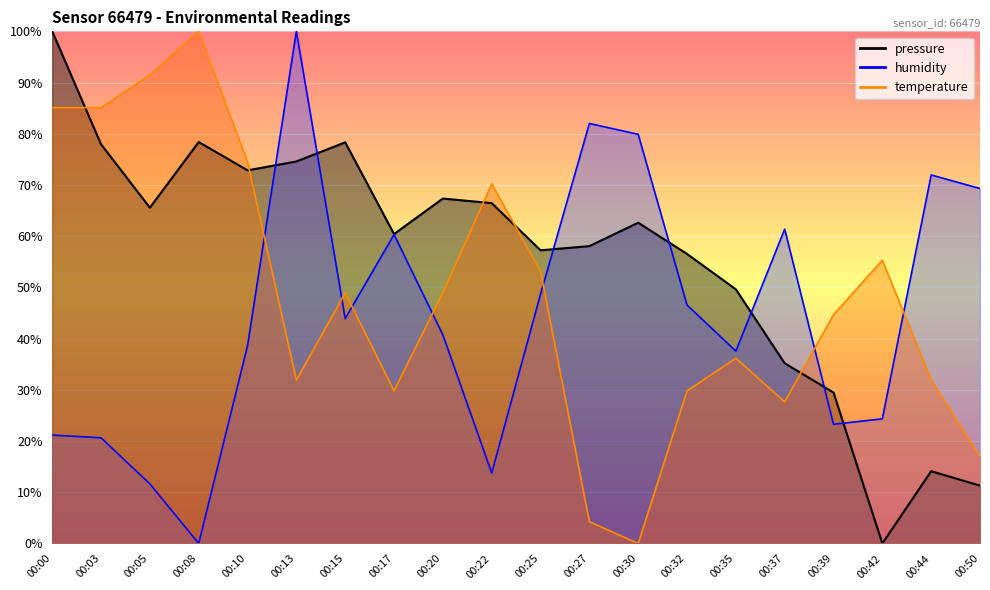

Which has a higher value, 00:20 or 00:22?

00:20